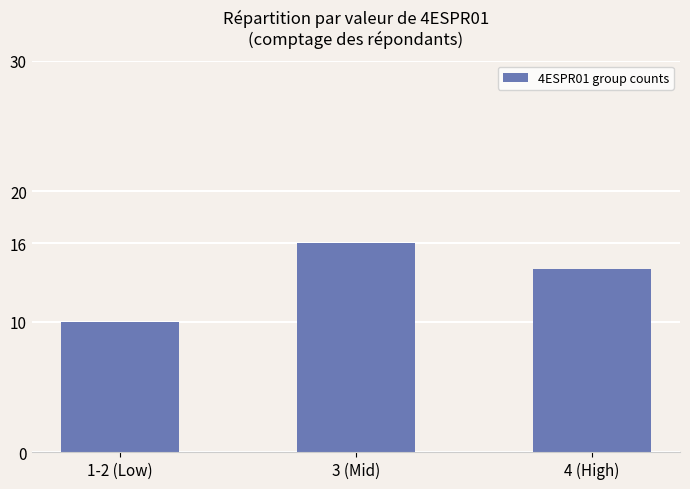

Is it true that the value at 4 (High) is 14?

True